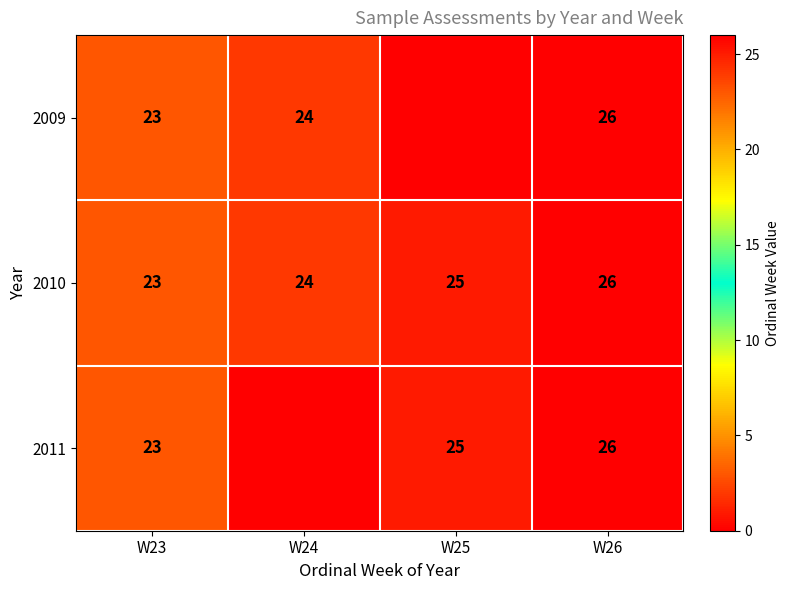

Is it true that 2011 equals 12 at W26?

False